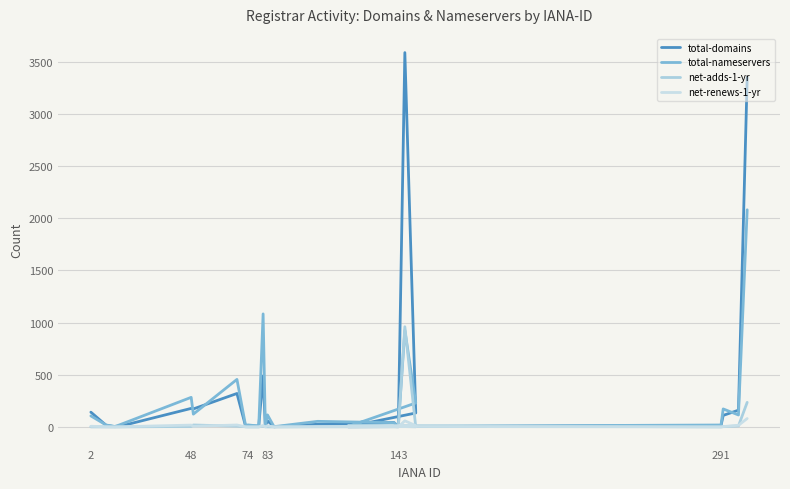

At which category does net-renews-1-yr reach its first local valley?

74